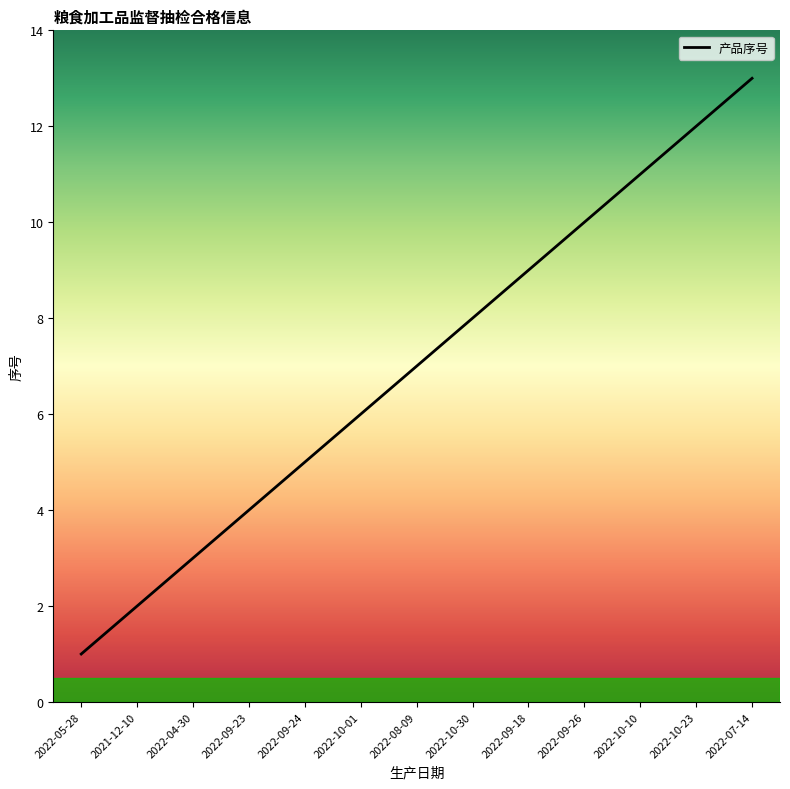

Between 2022-07-14 and 2022-10-01, which is larger?

2022-07-14